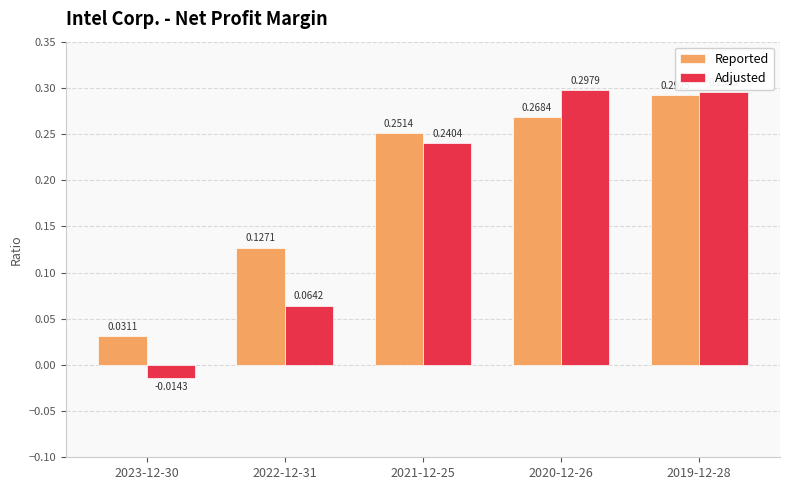

Rank the series by their maximum value, from highest to lowest.

Adjusted, Reported